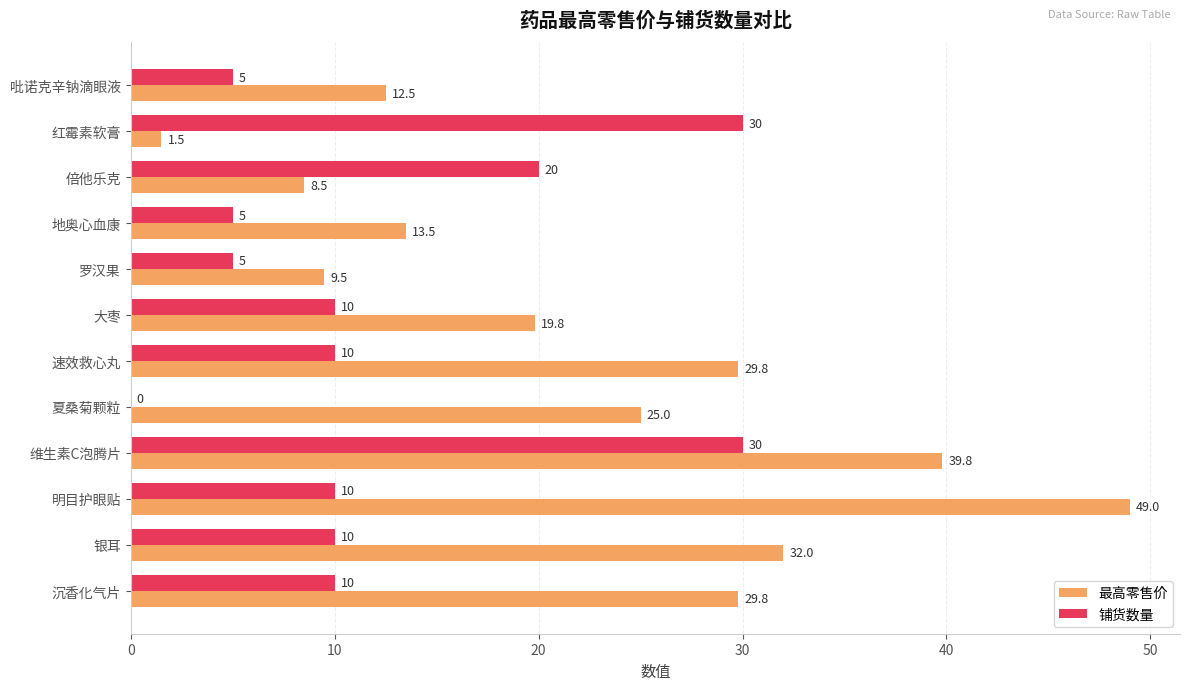

What is the total value across all series at 明目护眼贴?

59.0